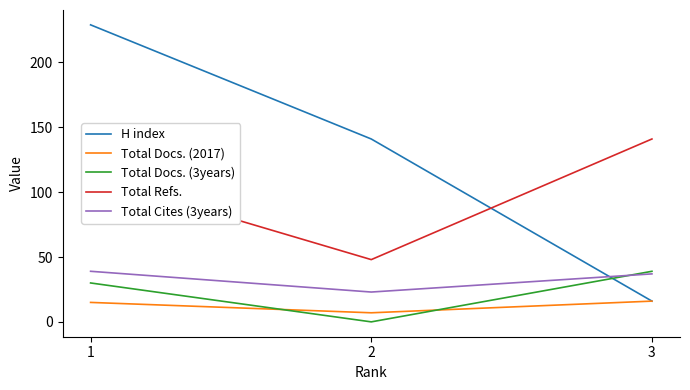

What is the total value across all series at 3?

249